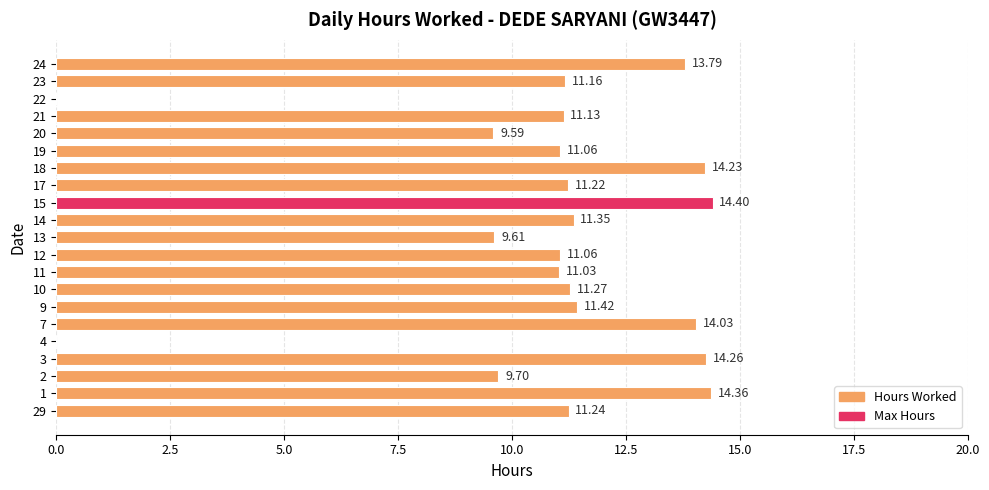

At which label is the value closest to 7?

20